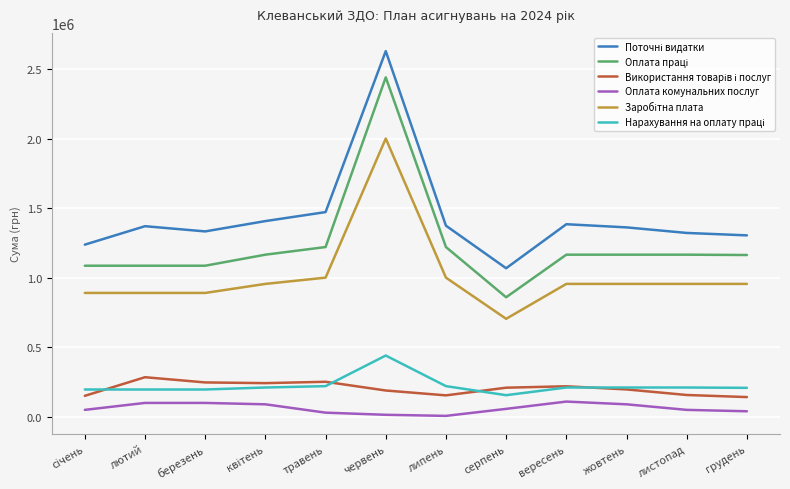

What is the greatest value displayed?

2628590.0